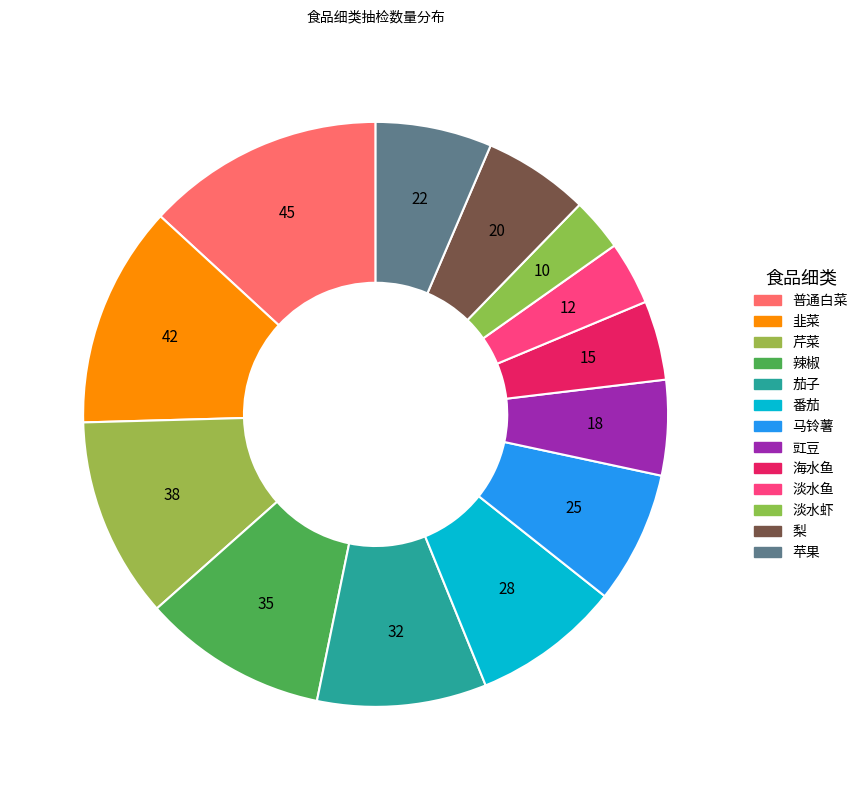

Does 淡水鱼 account for over 50% of the chart?

No